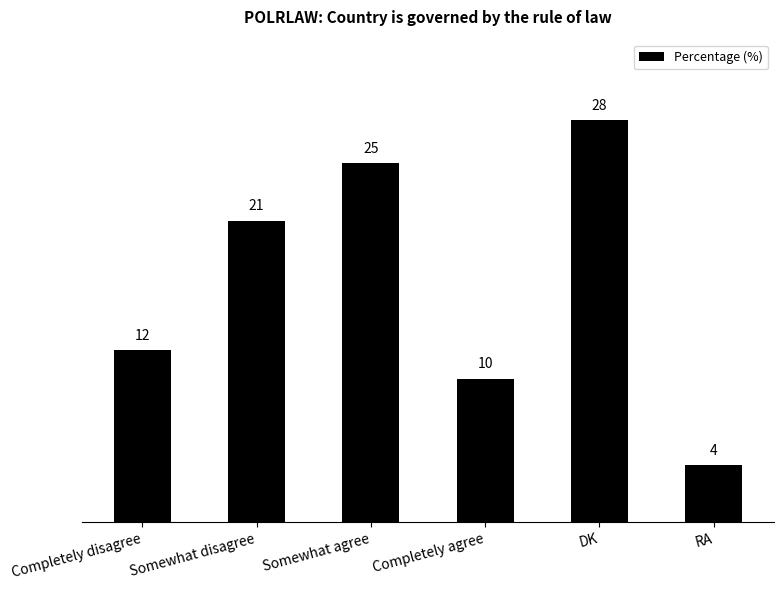

Rank the categories by value from highest to lowest.

DK, Somewhat agree, Somewhat disagree, Completely disagree, Completely agree, RA